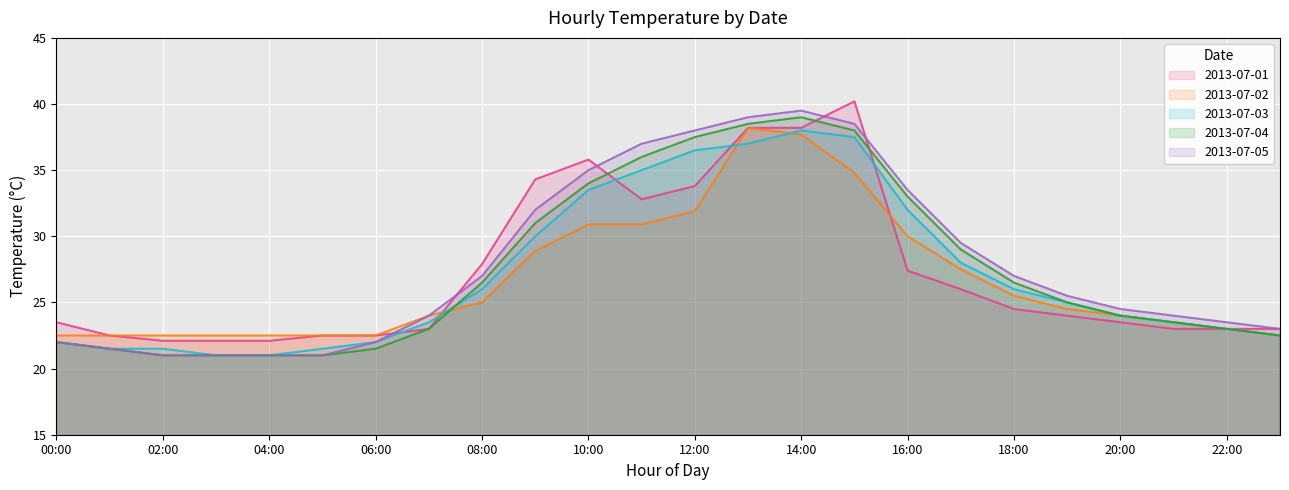

At how many categories does at least one series exceed 25?

12